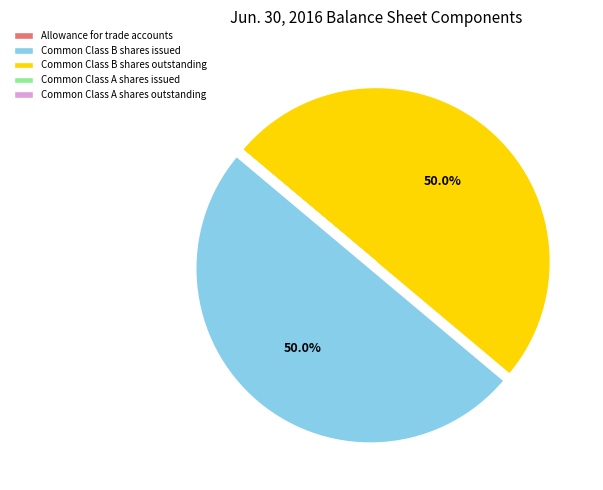

How many slices are in this pie chart?

5